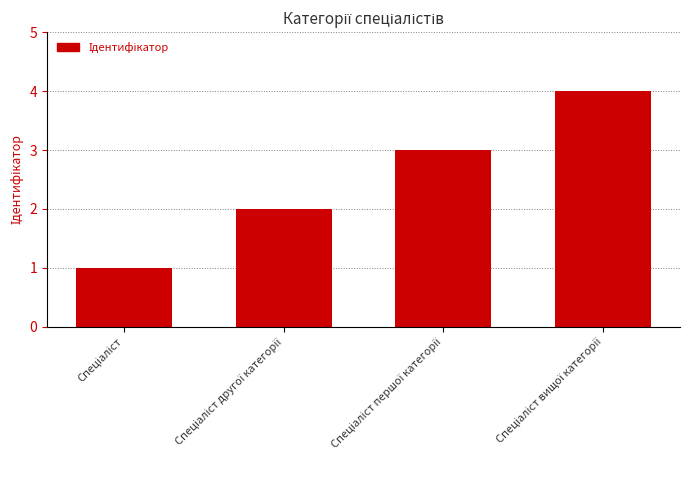

What is the difference between the maximum and minimum values?

3